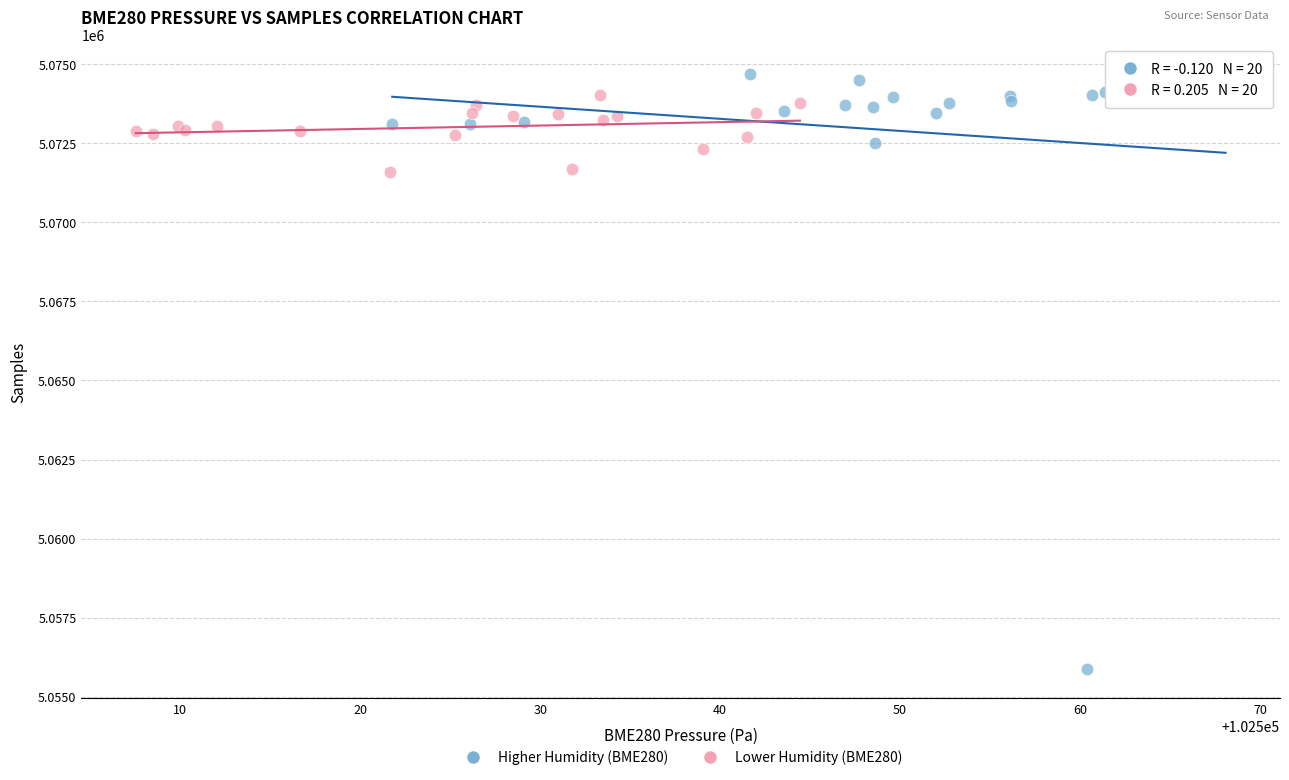

Which series contains the lowest Y value?

Higher Humidity (BME280)